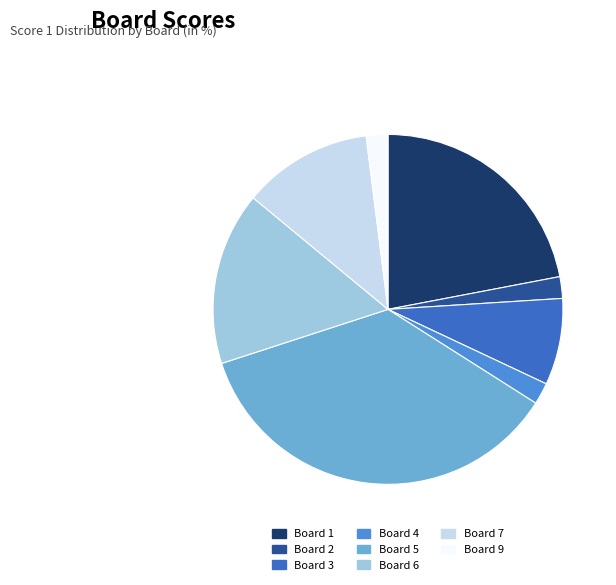

Is there any slice that represents more than half of the pie?

No